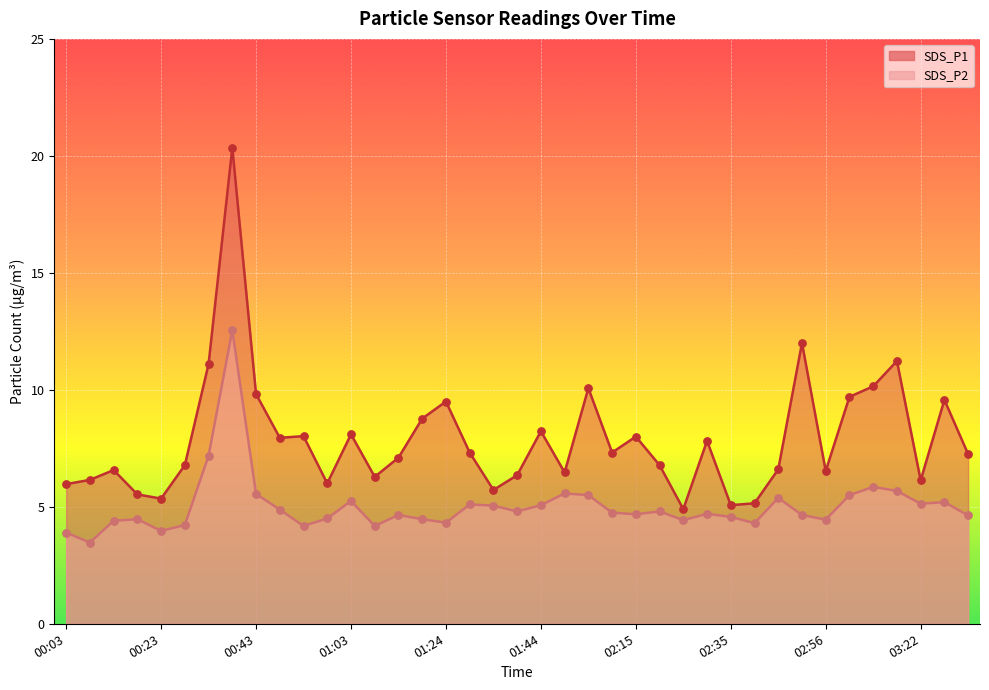

Which series has the widest spread of Y values?

SDS_P1